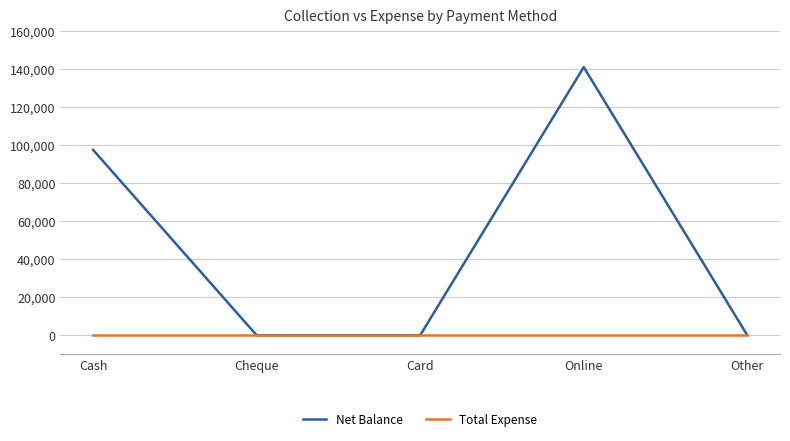

At which category does Net Balance reach its first local peak?

Online